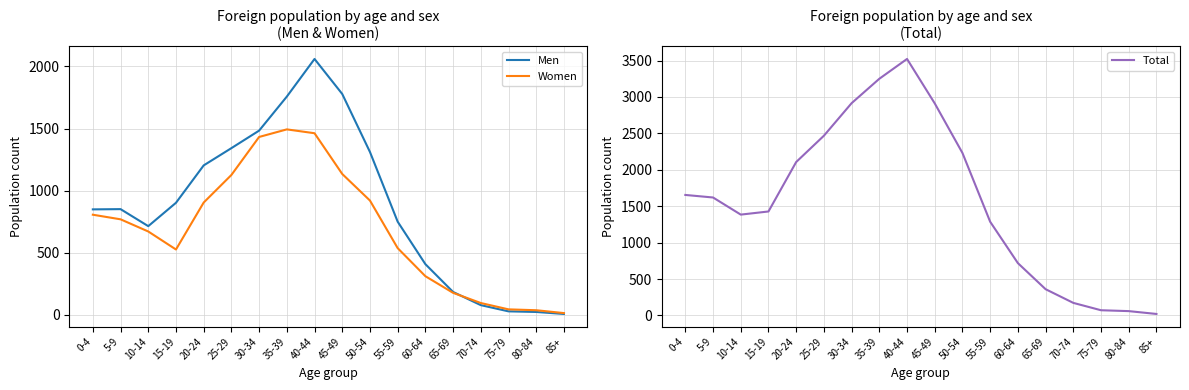

True or false: Total and Men intersect in this chart.

False